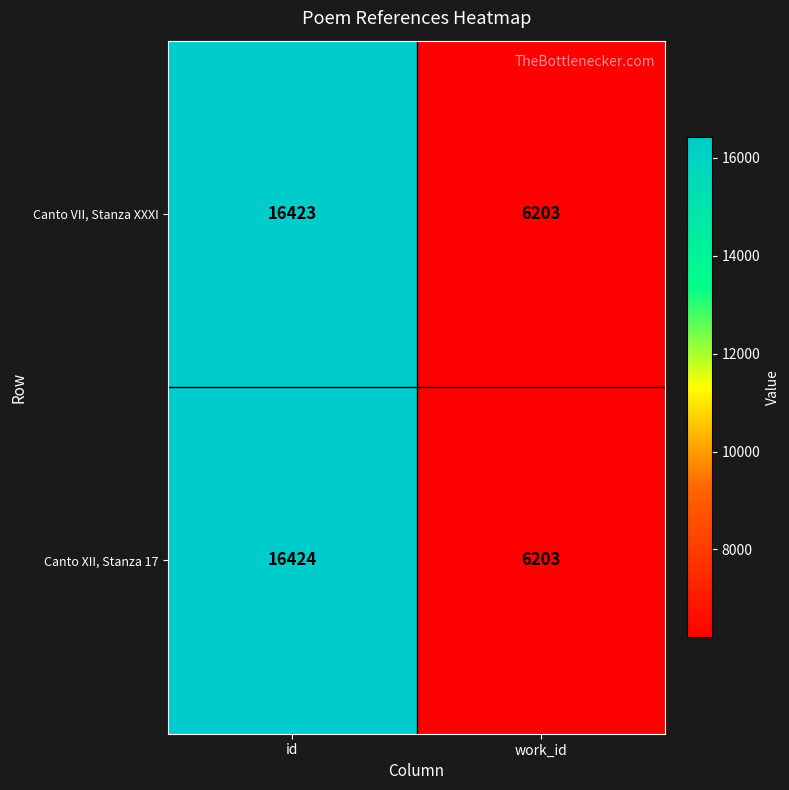

The Canto VII, Stanza XXXI series shows 23991 at id. True or false?

False